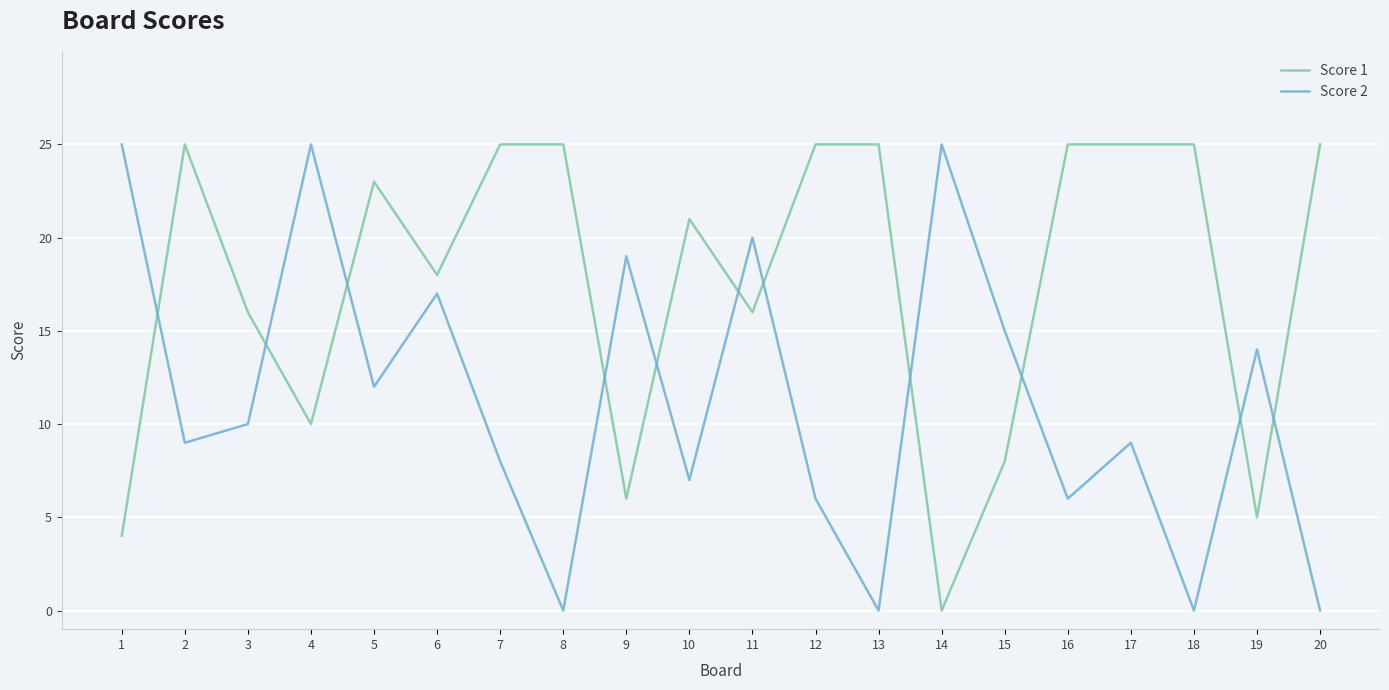

What is the maximum value for Score 2?

25